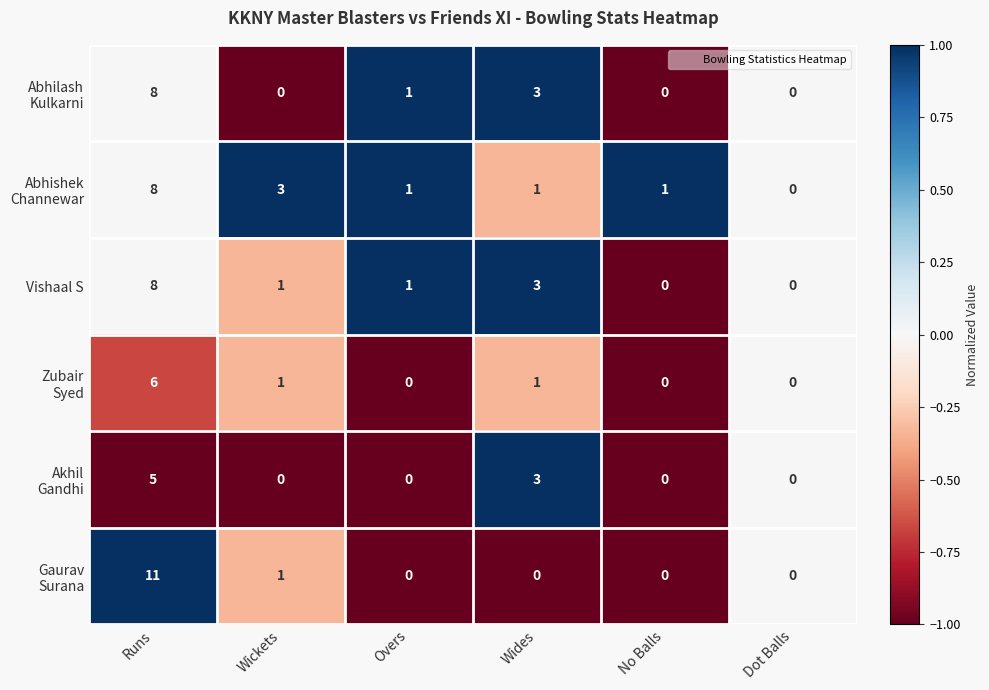

Where is Vishaal S nearest to the value 4?

Wides